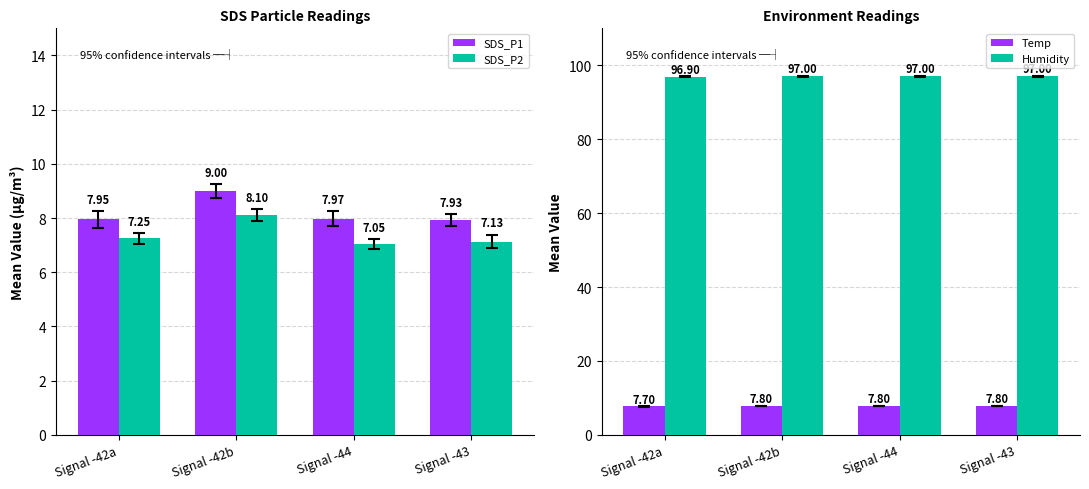

What is the sum of all Temp values?

31.1